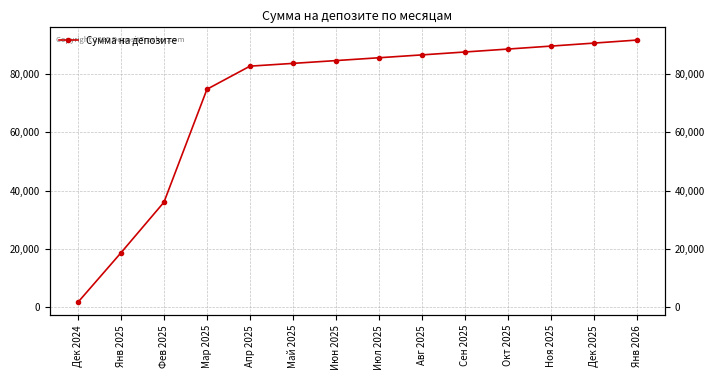

What is the label of the 4th point from the left?

Мар 2025